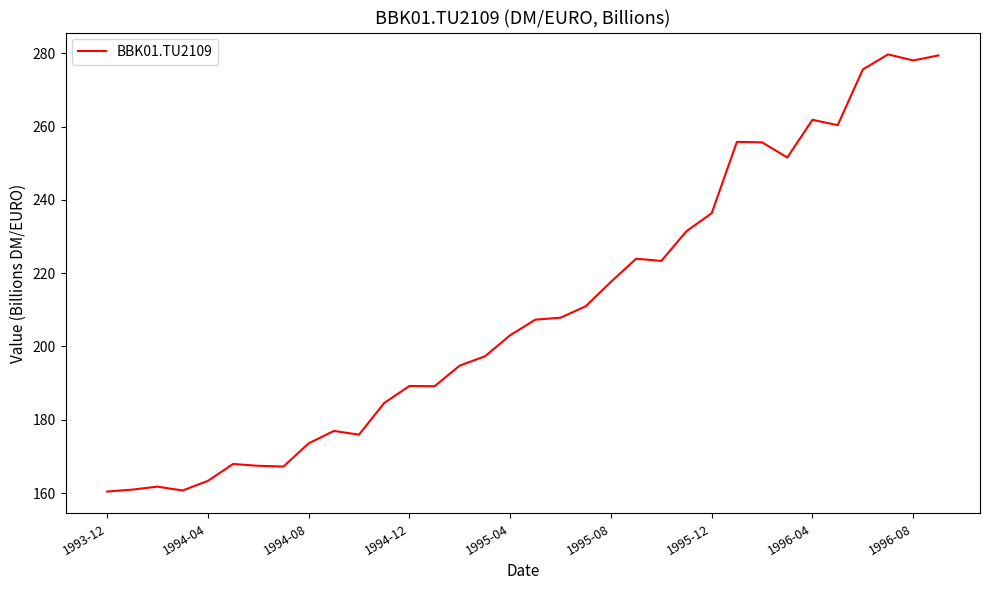

What is the maximum value shown in the chart?

279.7